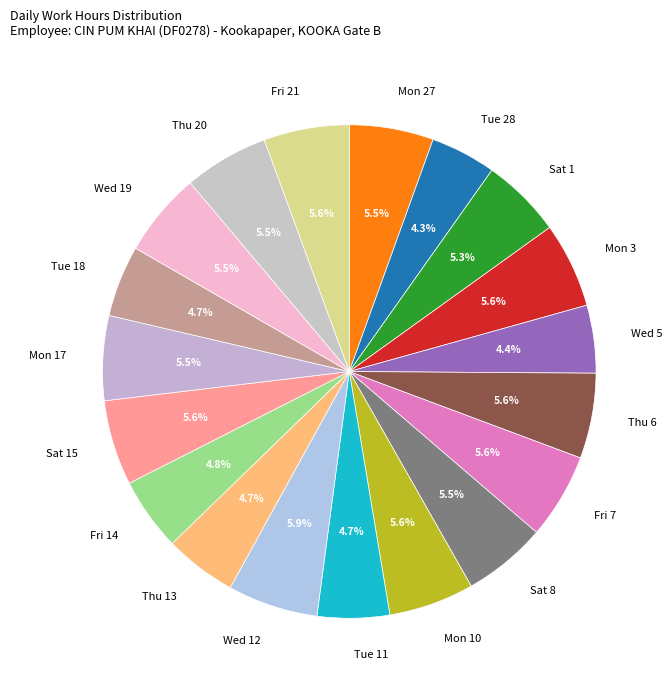

Is there a majority slice in this chart?

No